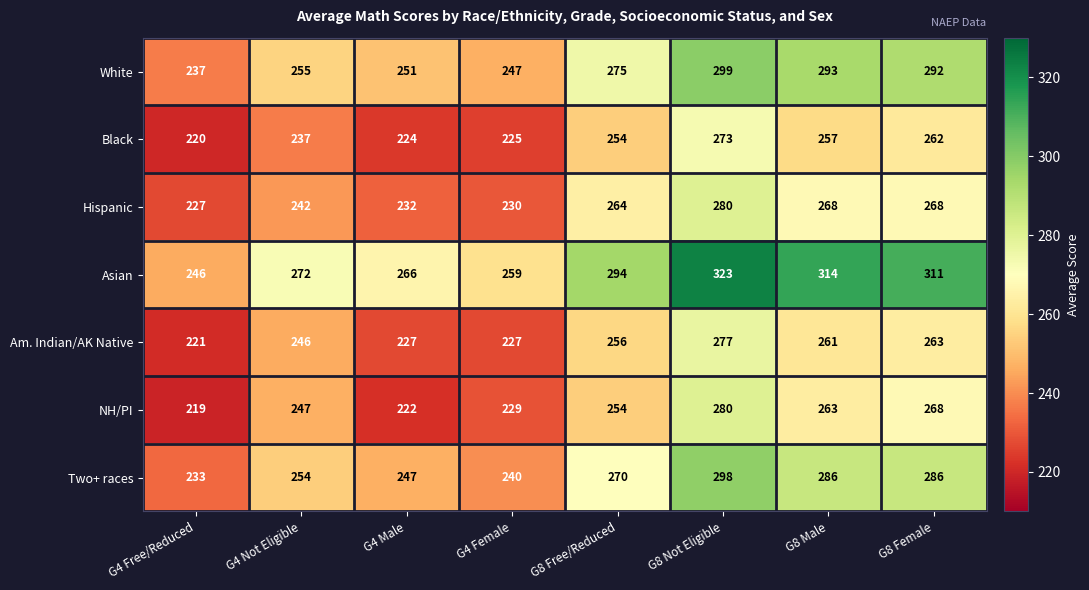

At which category is the sum across all series the highest?

G8 Not Eligible